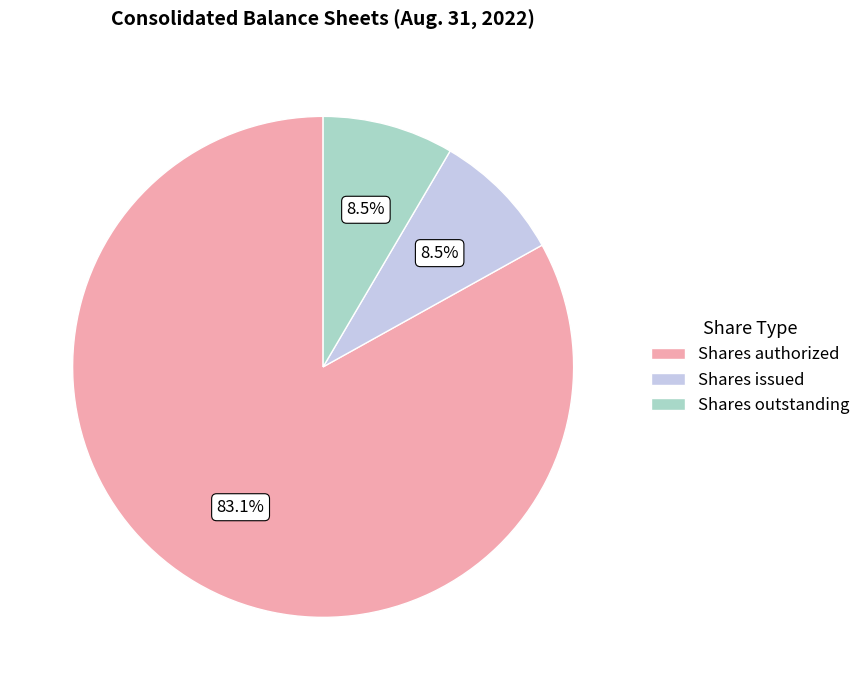

What is the largest slice in the pie chart?

Shares authorized